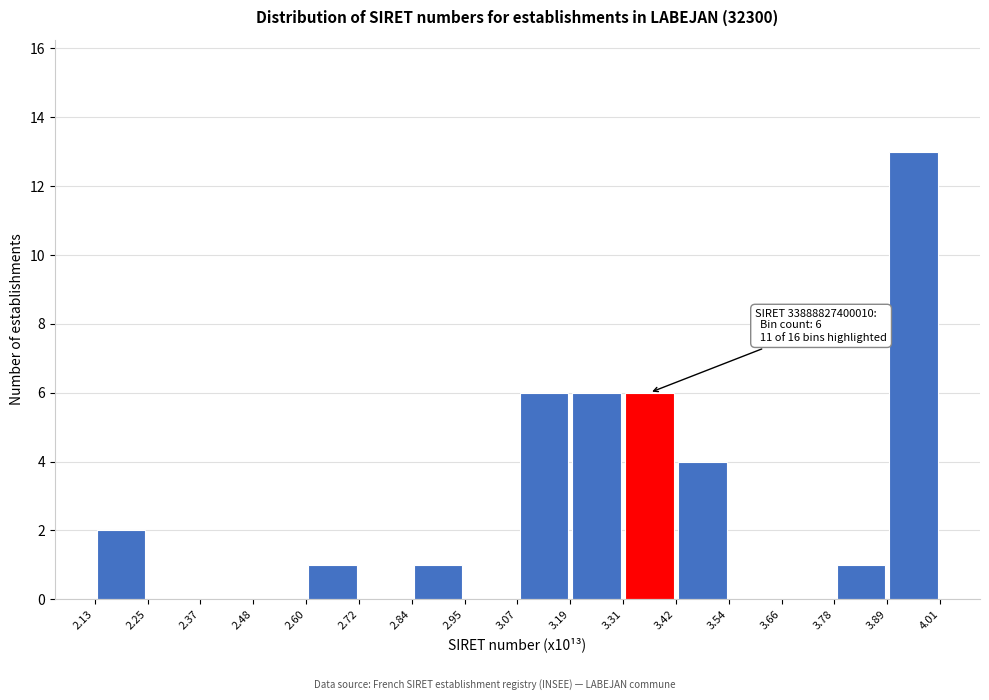

Which range on the x-axis has the tallest bar?

3.89 to 4.01